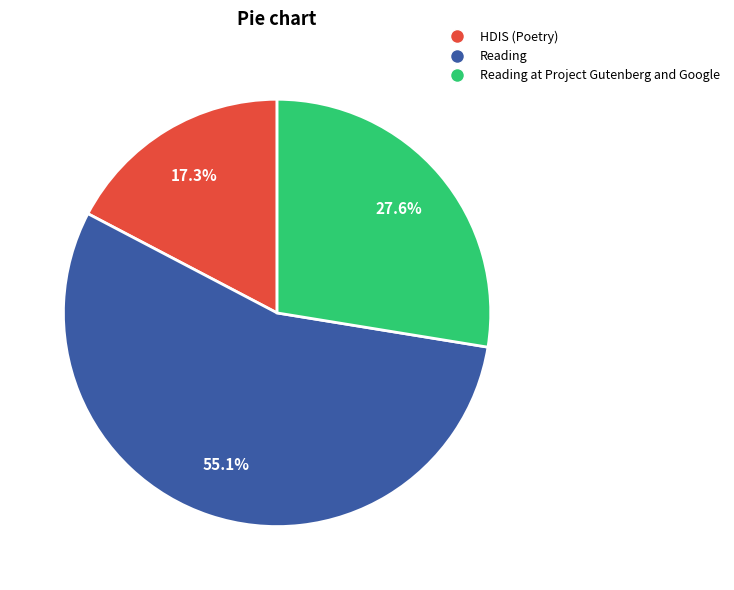

How many segments does this pie chart have?

3